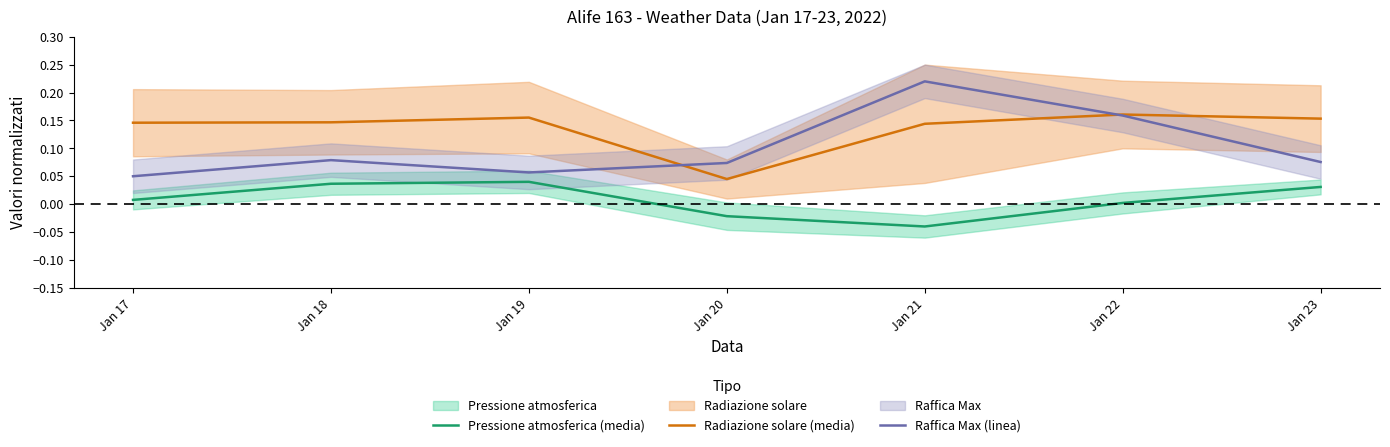

At which label is Pressione atmosferica (media) closest to 0?

Jan 22